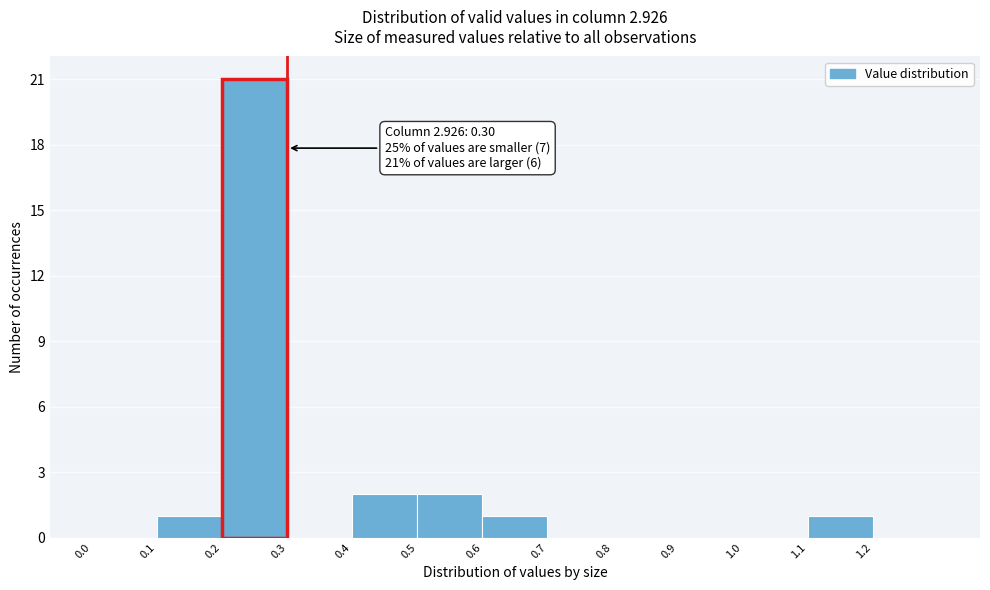

Over which range of the x-axis is the bar tallest?

0.2 to 0.3